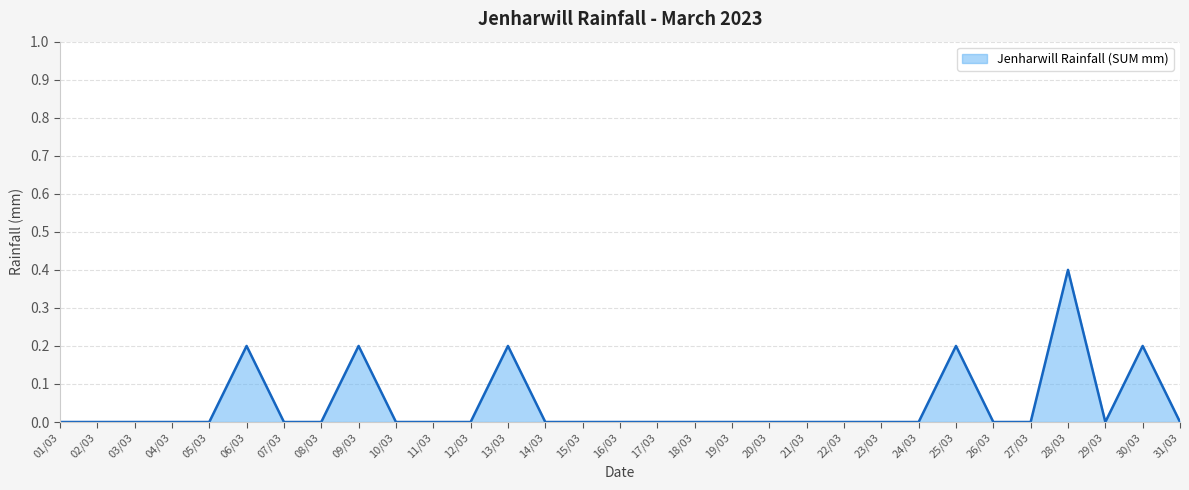

Which label corresponds to the largest value in the chart?

28/03